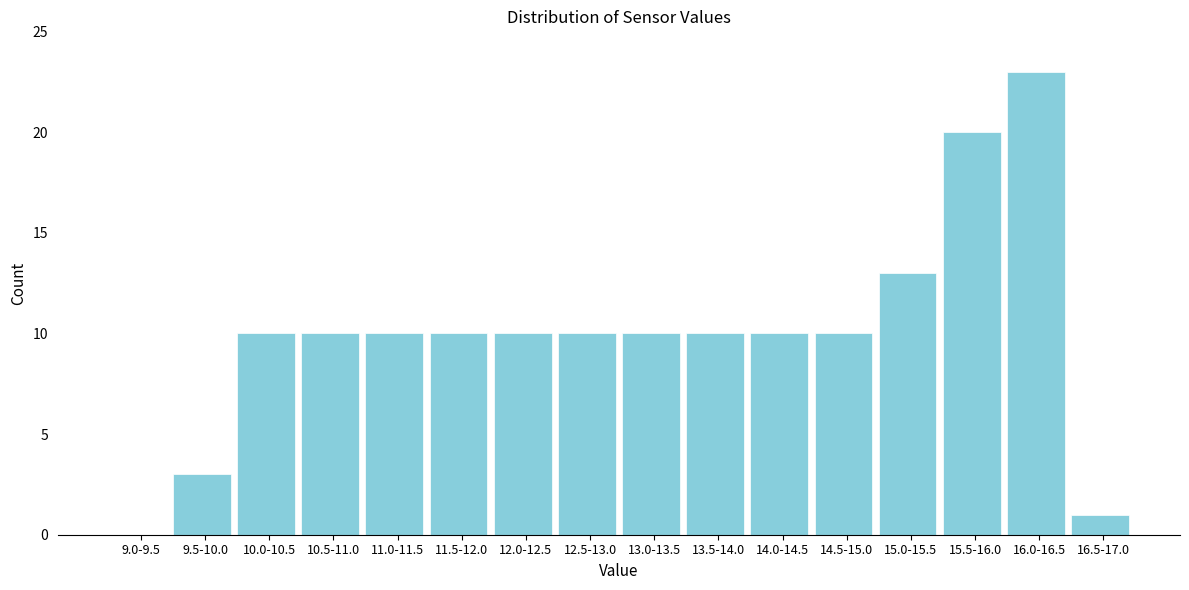

Reading right to left, what are all the values shown in this chart?

16.5-17.0=1	16.0-16.5=23	15.5-16.0=20	15.0-15.5=13	14.5-15.0=10	14.0-14.5=10	13.5-14.0=10	13.0-13.5=10	12.5-13.0=10	12.0-12.5=10	11.5-12.0=10	11.0-11.5=10	10.5-11.0=10	10.0-10.5=10	9.5-10.0=3	9.0-9.5=0